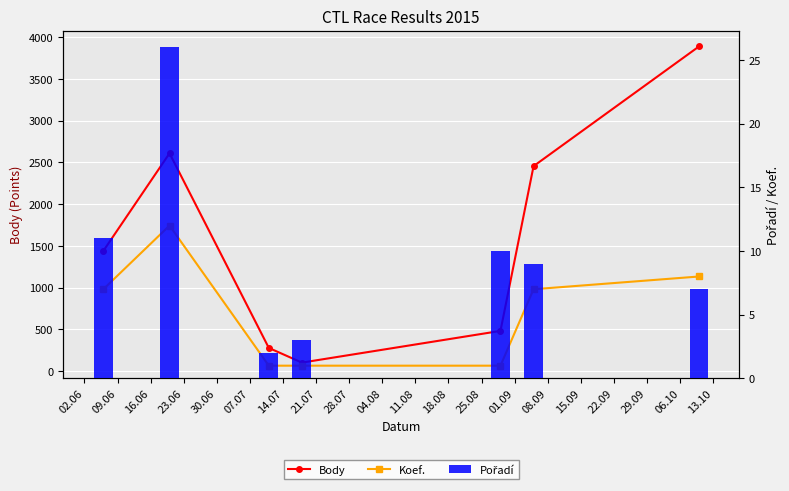

What is the smallest value displayed?

1